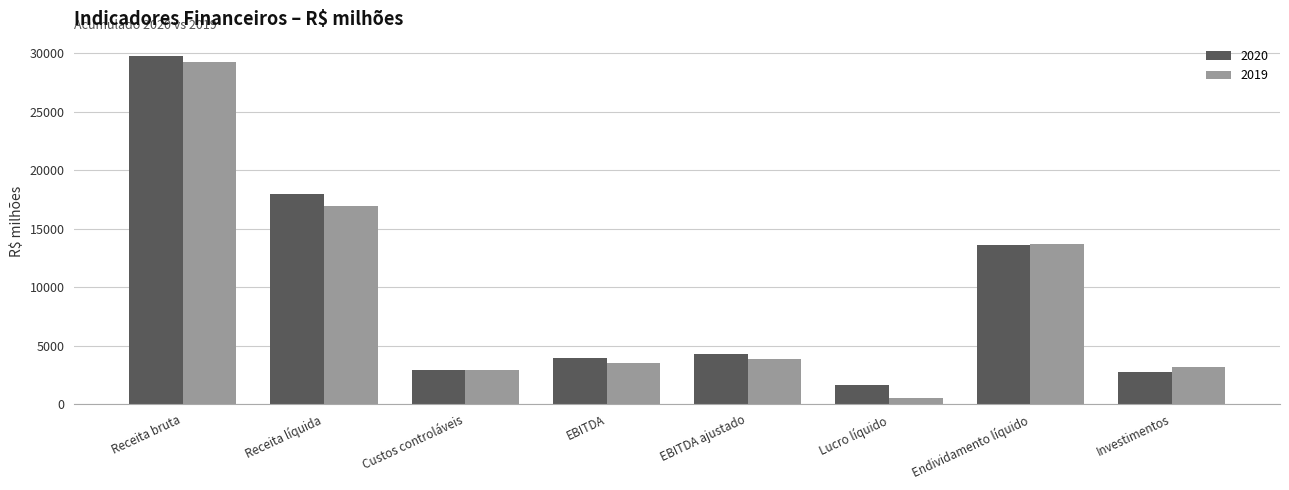

At which label is 2020 closest to 15672?

Endividamento líquido